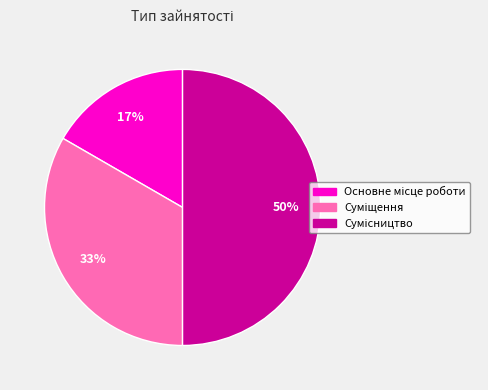

To the nearest percent, what is the difference between the largest and smallest slice percentages?

33%